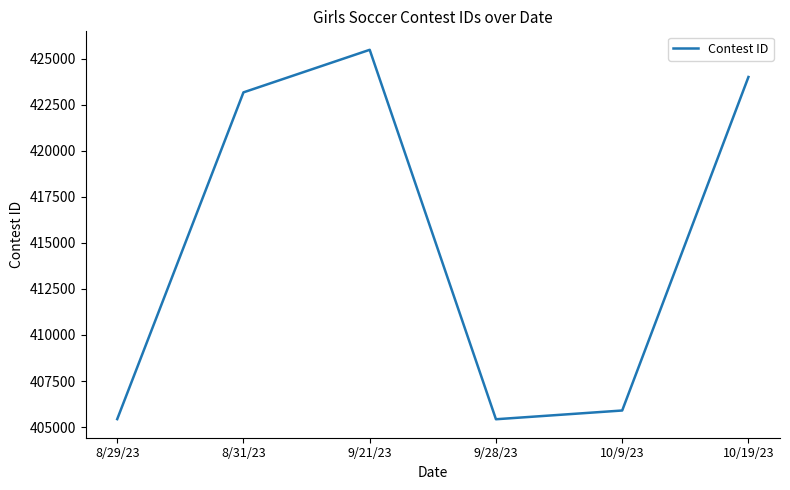

Does the chart have visible grid lines?

No